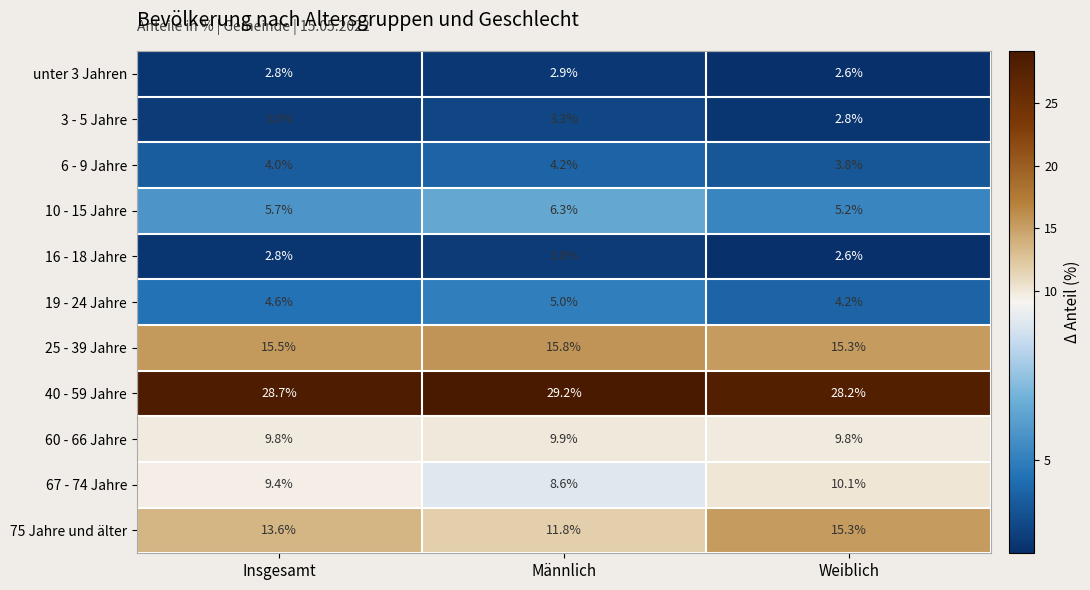

What is the highest value of the 19 - 24 Jahre series?

5.0